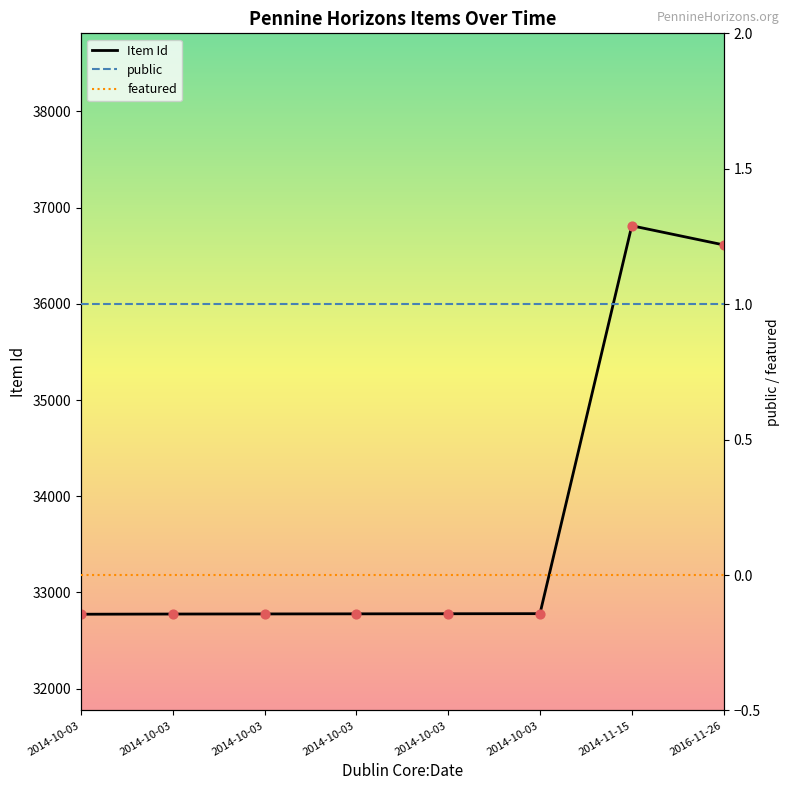

Is the value of Item Id at 2014-10-03 greater than the value of public at 2014-11-15?

Yes